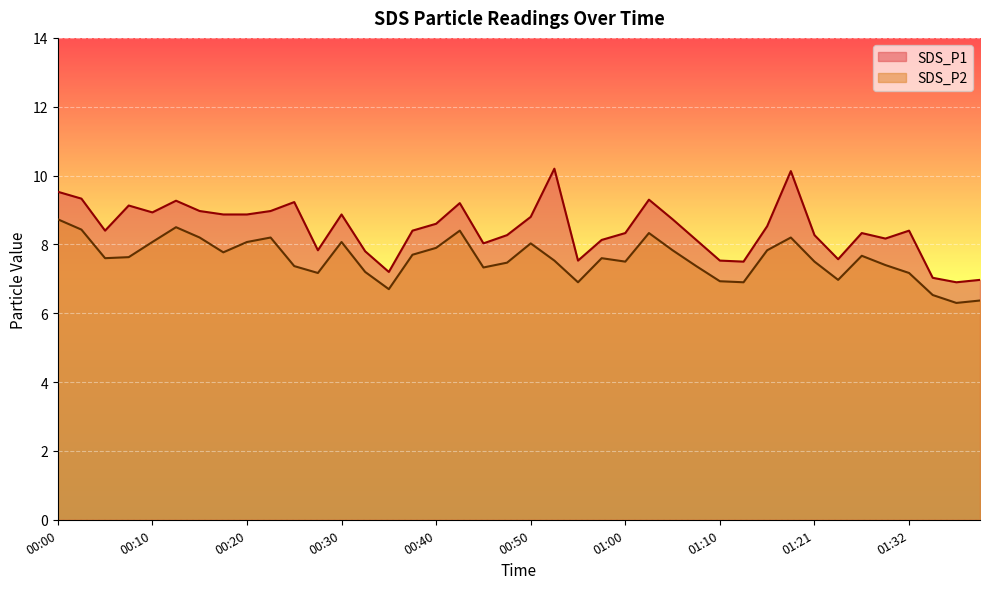

Is the value of SDS_P2 at 00:10 greater than the value of SDS_P1 at 01:35?

Yes